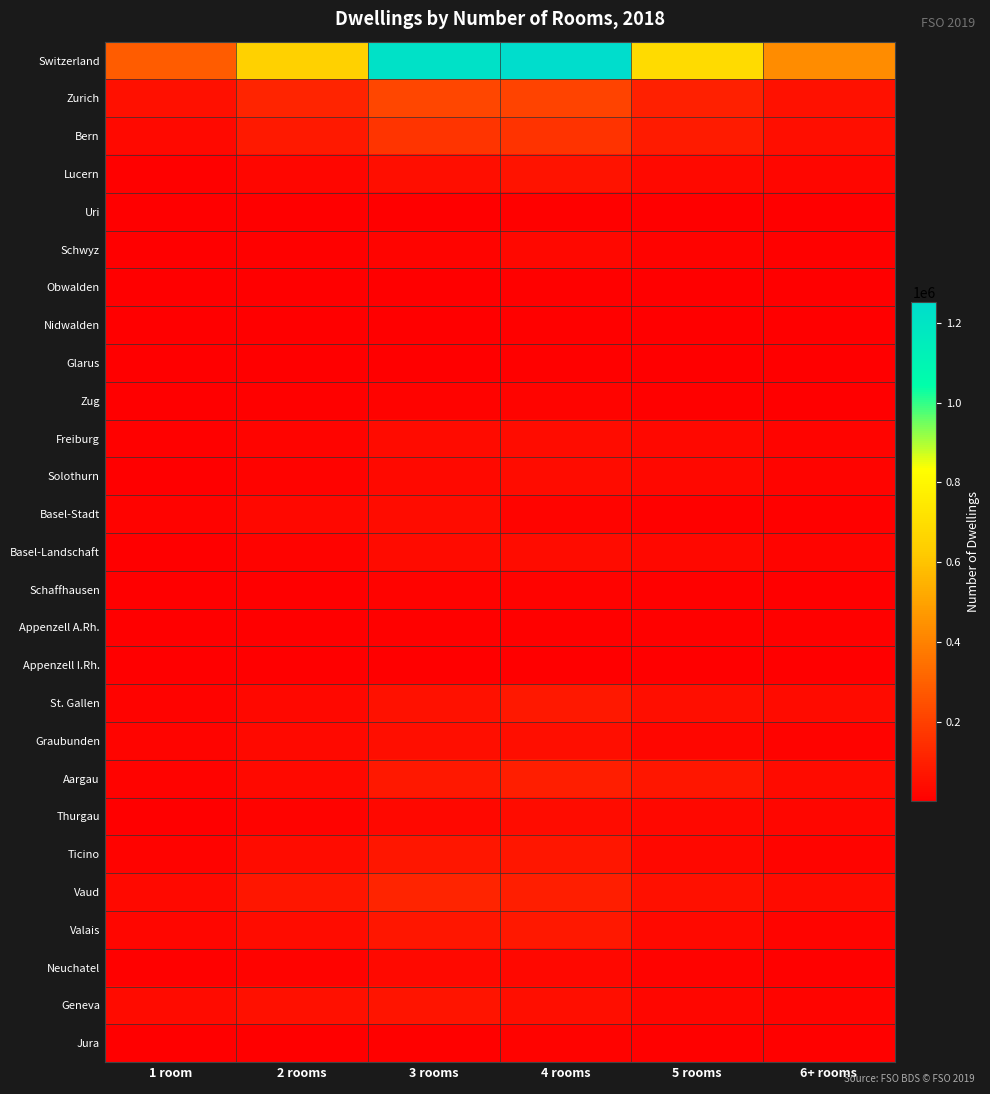

List the series in order of their peak value, highest first.

Switzerland, Zurich, Bern, Vaud, Aargau, St. Gallen, Valais, Ticino, Geneva, Lucern, Graubunden, Basel-Landschaft, Freiburg, Solothurn, Basel-Stadt, Thurgau, Neuchatel, Schwyz, Zug, Schaffhausen, Jura, Appenzell A.Rh., Nidwalden, Uri, Glarus, Obwalden, Appenzell I.Rh.